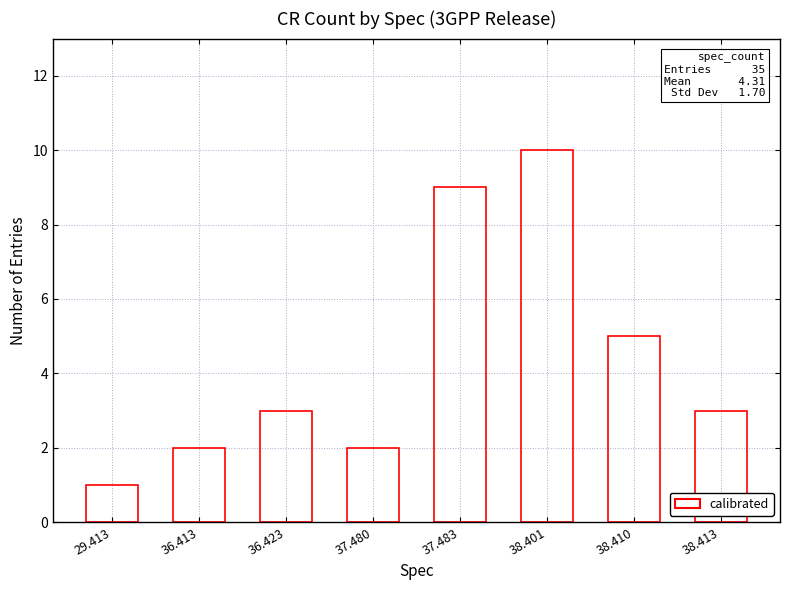

Which has a higher value, 37.480 or 38.401?

38.401